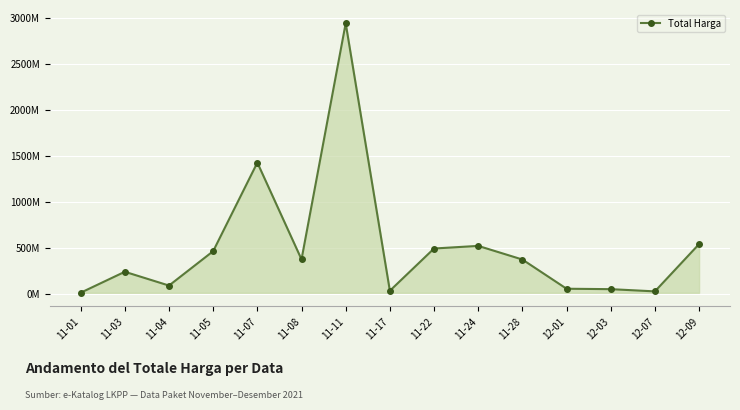

Reading left to right, extract all data points from this chart.

11-01=12787500	11-03=240311740	11-04=90672075	11-05=464002100	11-07=1425867900	11-08=374663000	11-11=2938963240	11-17=34292000	11-22=493000000	11-24=521459200	11-28=373404000	12-01=56152800	12-03=51601000	12-07=27412000	12-09=541071000